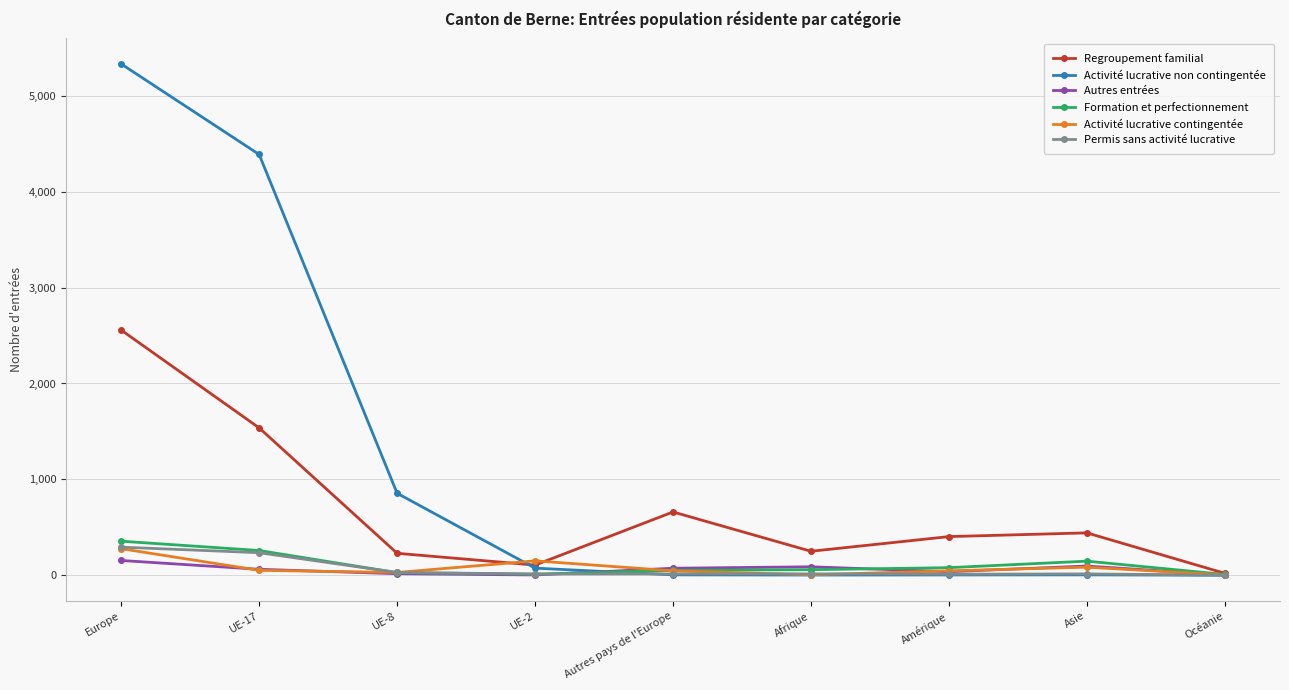

How many values in the Activité lucrative non contingentée series are below 4?

3